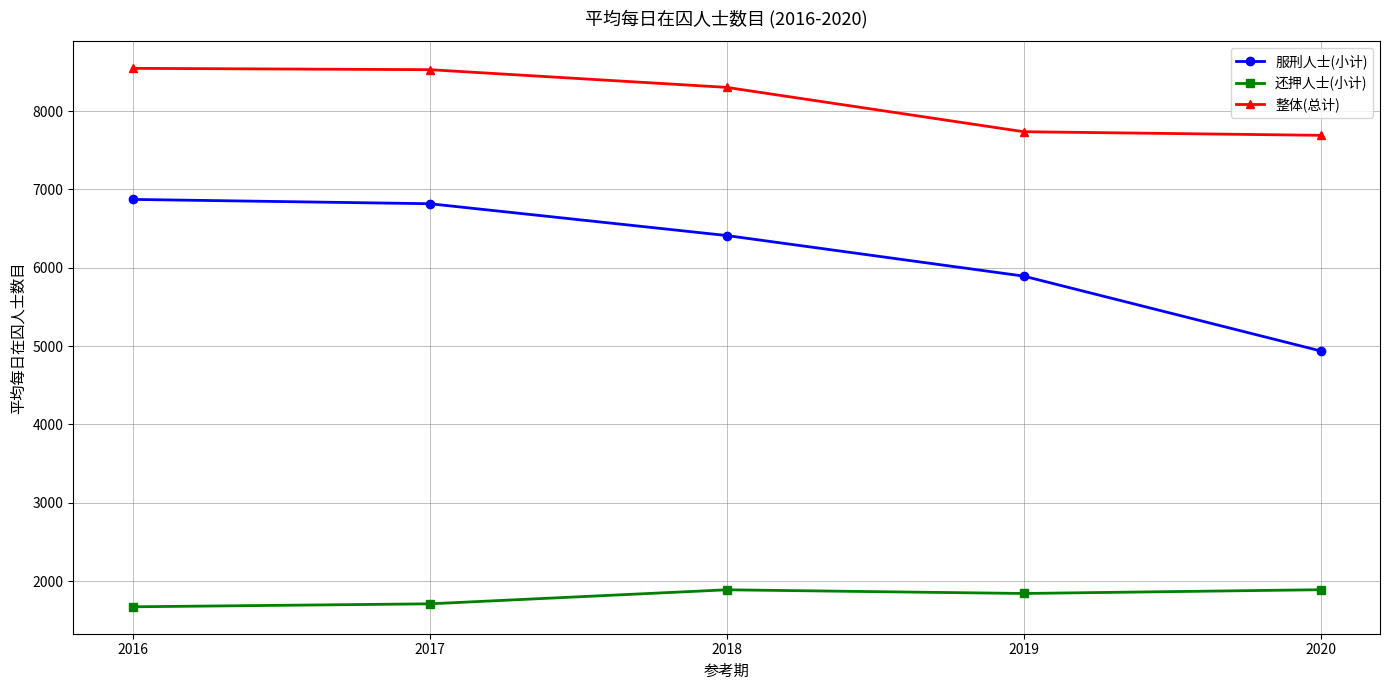

What value does the 整体(总计) series have at 2017?

8529